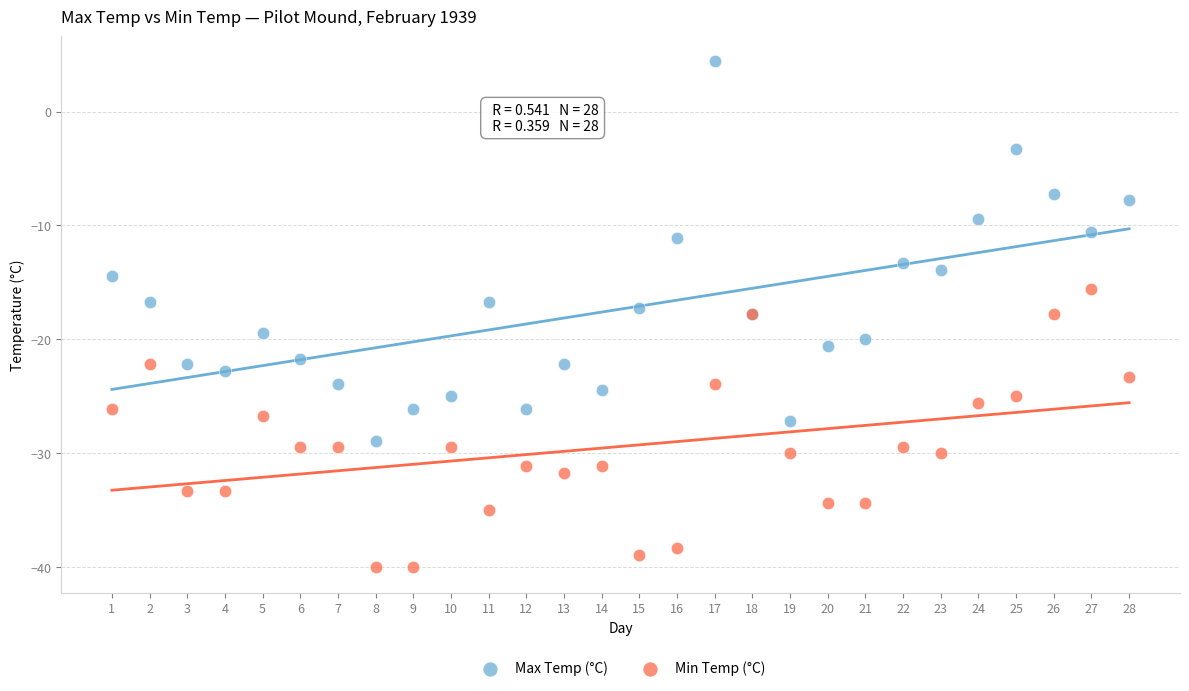

What is the X range (max minus min) for the scatter plot?

27.0